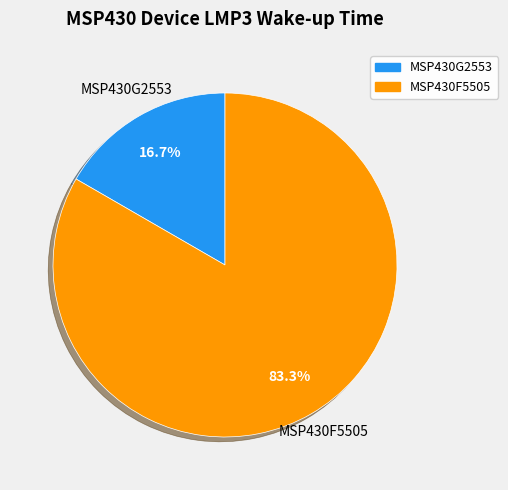

What is the total percentage of MSP430F5505 and MSP430G2553?

100.0%